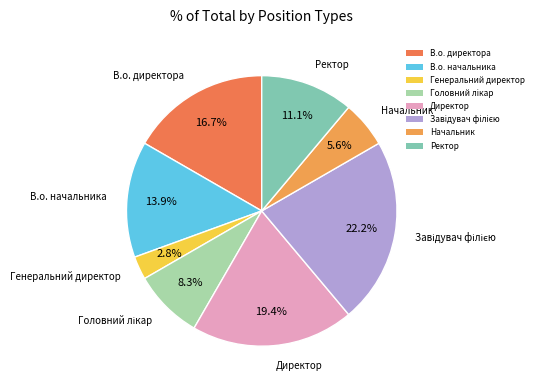

To the nearest percent, what is the difference between the largest and smallest slice percentages?

19%